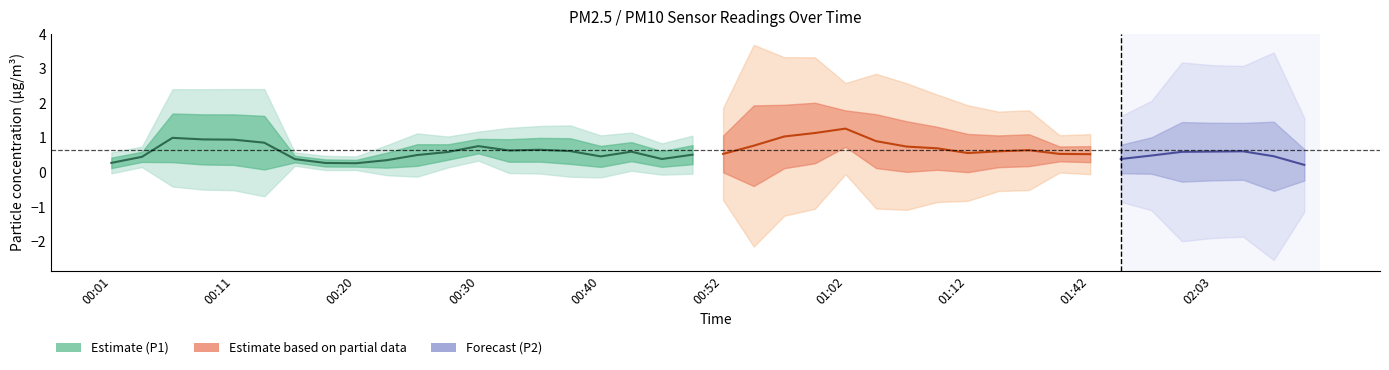

True or false: P1 and P2 intersect in this chart.

False